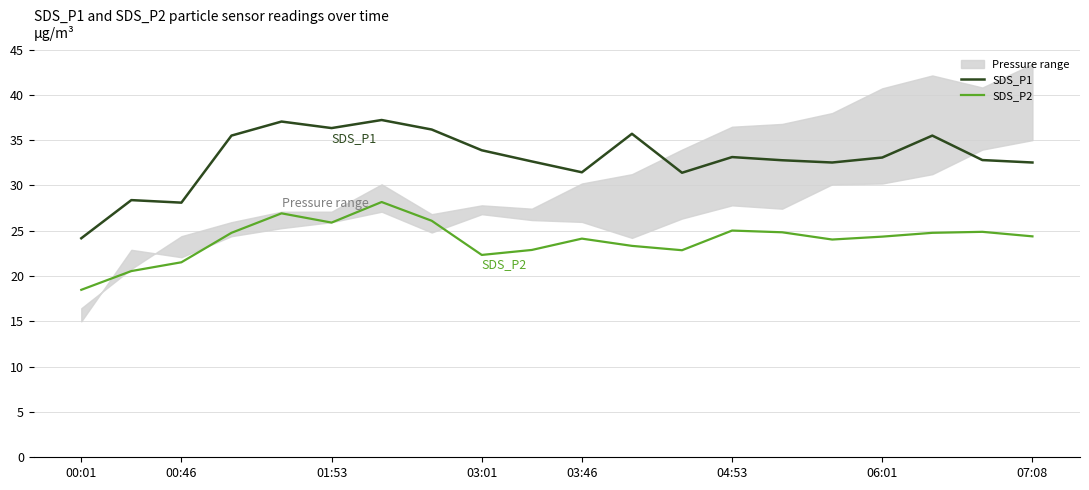

At which category does SDS_P2 reach its first local valley?

01:53